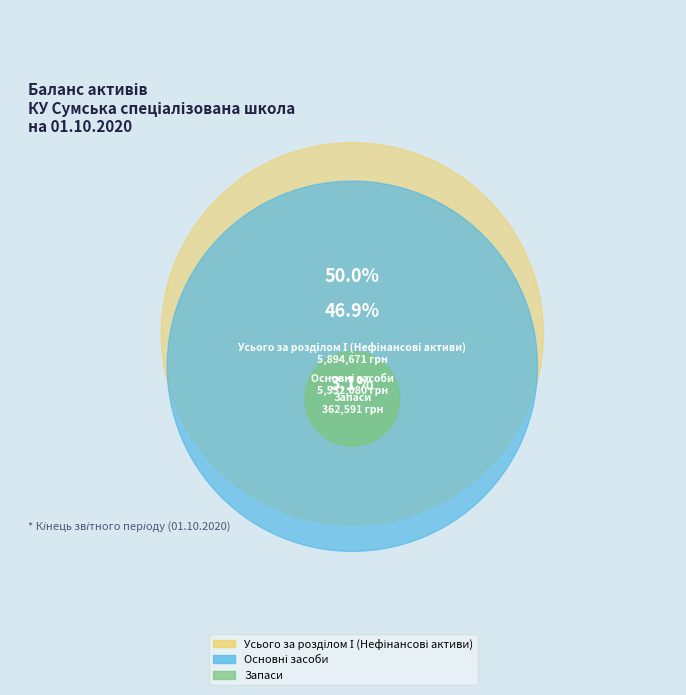

Approximately how many times larger is the value at Запаси compared to Основні засоби?

0.1